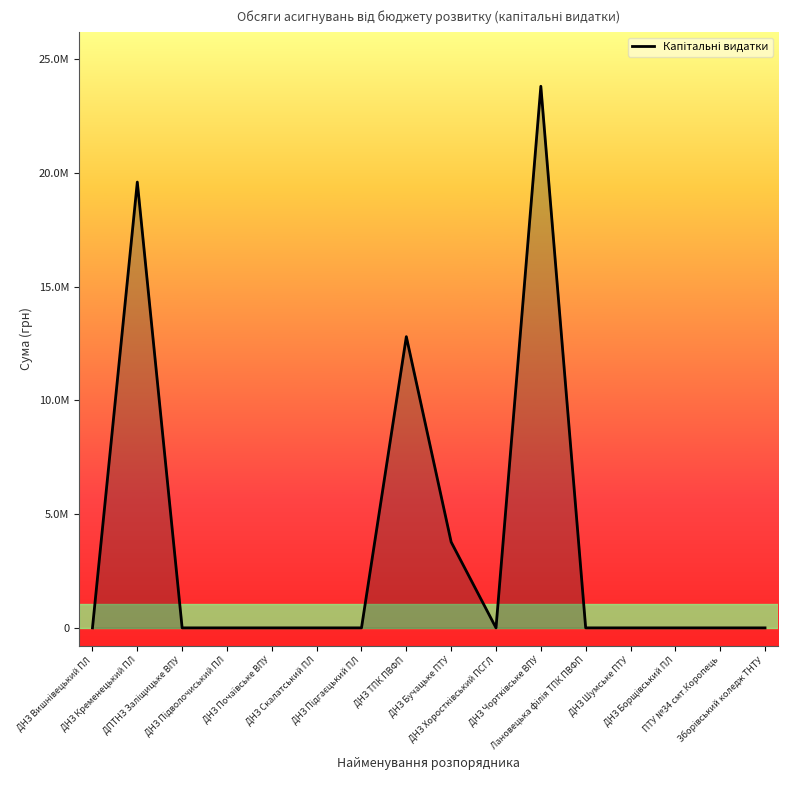

What is the label of the 11th point from the left?

ДНЗ Чортківське ВПУ